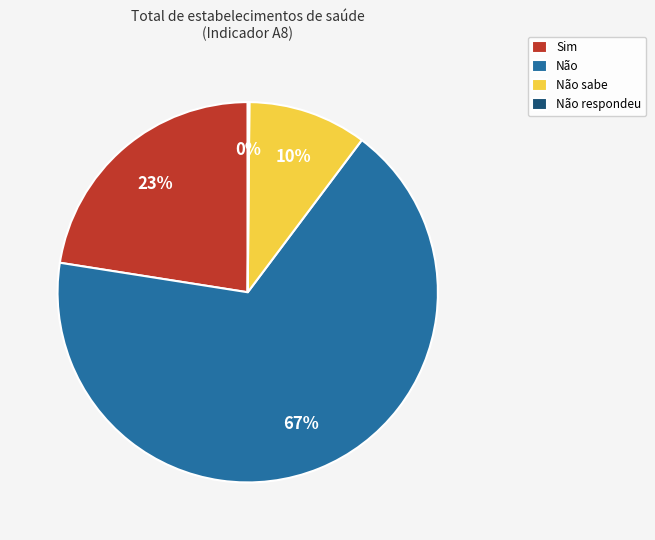

Combined, do Sim and Não sabe account for over 50%?

No